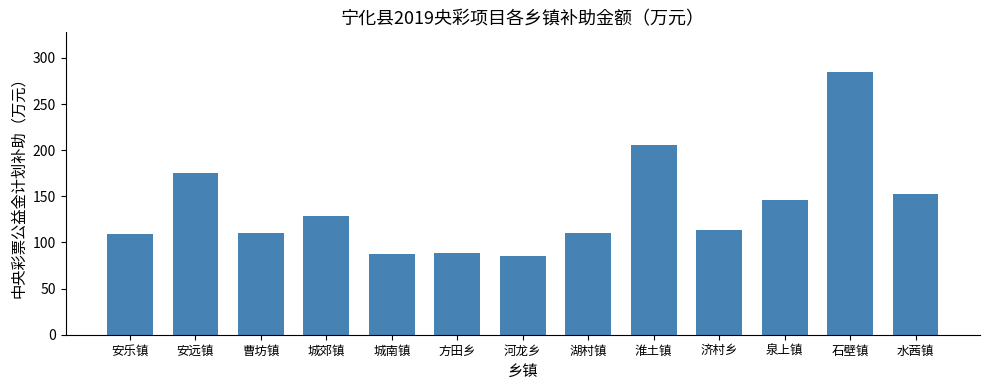

What is the maximum value shown in the chart?

285